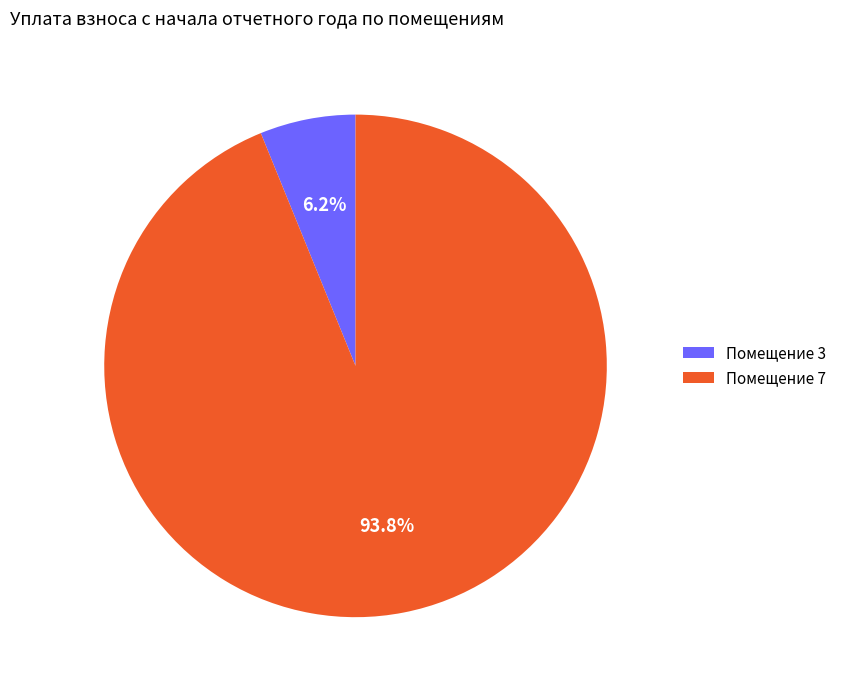

Which category accounts for the majority?

Помещение 7